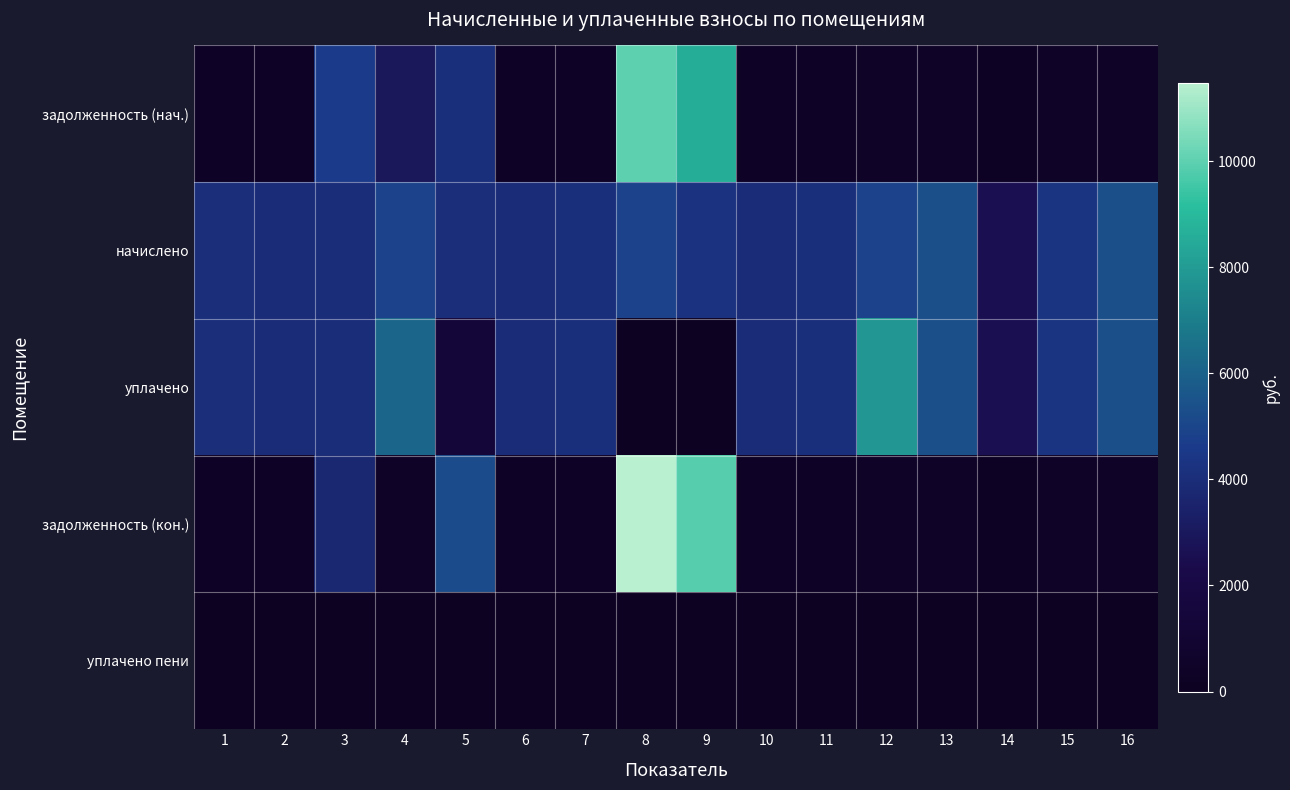

Reading right to left, list all the values displayed in this chart.

задолженность (нач.): 16=444.4	15=358.8	14=214.6	13=444.4	12=410.6	11=340.9	10=327.8	9=8587.7	8=9960.4	7=340.9	6=327.8	5=4092.0	4=2955.8	3=4633.6	2=327.8	1=339.5
начислено: 16=5332.3	15=4305.6	14=2575.1	13=5332.3	12=4926.6	11=4090.3	10=3933.0	9=4247.6	8=4926.6	7=4090.3	6=3933.0	5=4073.8	4=4926.6	3=4032.4	2=3933.0	1=4073.8
уплачено: 16=5332.3	15=4305.6	14=2575.1	13=5332.3	12=7800.4	11=4090.3	10=3933.0	9=0.0	8=0.0	7=4090.3	6=3933.0	5=1357.9	4=6158.2	3=4000.0	2=3933.0	1=4073.8
задолженность (кон.): 16=444.4	15=358.8	14=214.6	13=444.4	12=410.6	11=340.9	10=327.8	9=9889.6	8=11470.4	7=340.9	6=327.8	5=5221.6	4=413.9	3=3723.7	2=327.8	1=339.5
уплачено пени: 16=33.6	15=0.8	14=0.0	13=1.1	12=0.3	11=0.0	10=0.0	9=0.0	8=0.0	7=0.0	6=0.0	5=0.0	4=89.5	3=0.0	2=0.0	1=0.0